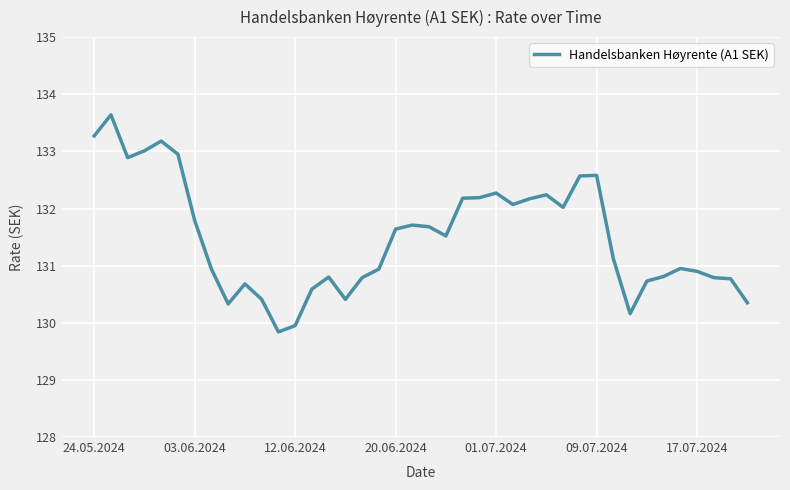

What is the difference between the maximum and minimum values?

3.8